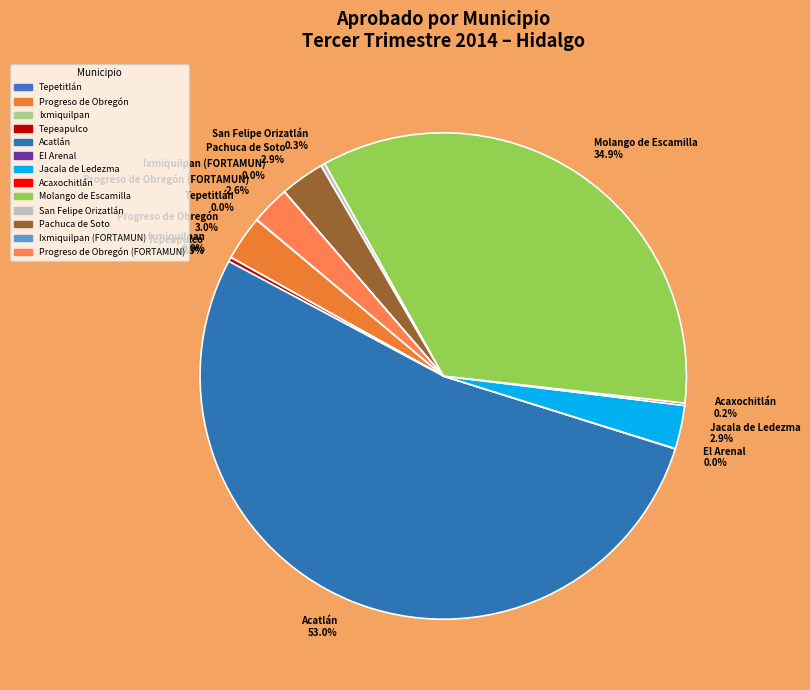

Which slice is the largest?

Acatlán